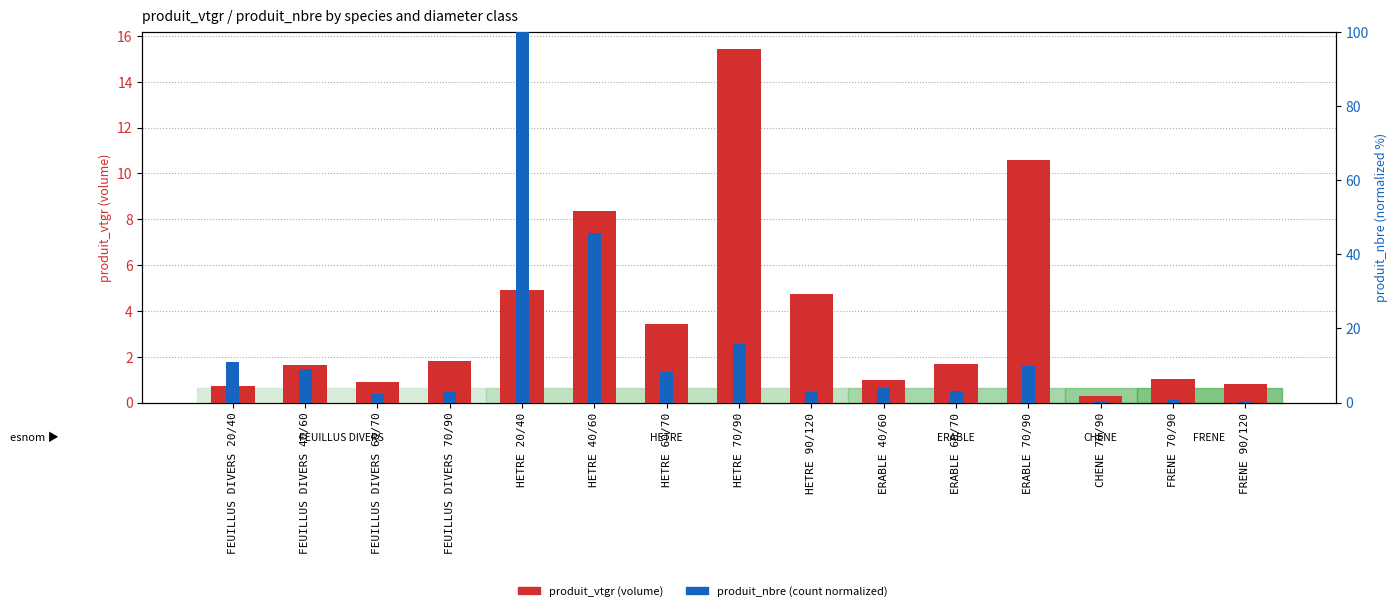

Reading left to right, transcribe all the data shown in this chart.

produit_vtgr (volume): FEUILLUS DIVERS 20/40=0.7	FEUILLUS DIVERS 40/60=1.6	FEUILLUS DIVERS 60/70=0.9	FEUILLUS DIVERS 70/90=1.8	HETRE 20/40=4.9	HETRE 40/60=8.3	HETRE 60/70=3.4	HETRE 70/90=15.4	HETRE 90/120=4.7	ERABLE 40/60=1.0	ERABLE 60/70=1.7	ERABLE 70/90=10.6	CHENE 70/90=0.3	FRENE 70/90=1.0	FRENE 90/120=0.8
produit_nbre (count): FEUILLUS DIVERS 20/40=11.1	FEUILLUS DIVERS 40/60=9.1	FEUILLUS DIVERS 60/70=2.4	FEUILLUS DIVERS 70/90=2.8	HETRE 20/40=100.0	HETRE 40/60=45.8	HETRE 60/70=8.3	HETRE 70/90=15.8	HETRE 90/120=2.8	ERABLE 40/60=4.0	ERABLE 60/70=3.2	ERABLE 70/90=9.9	CHENE 70/90=0.4	FRENE 70/90=0.8	FRENE 90/120=0.4